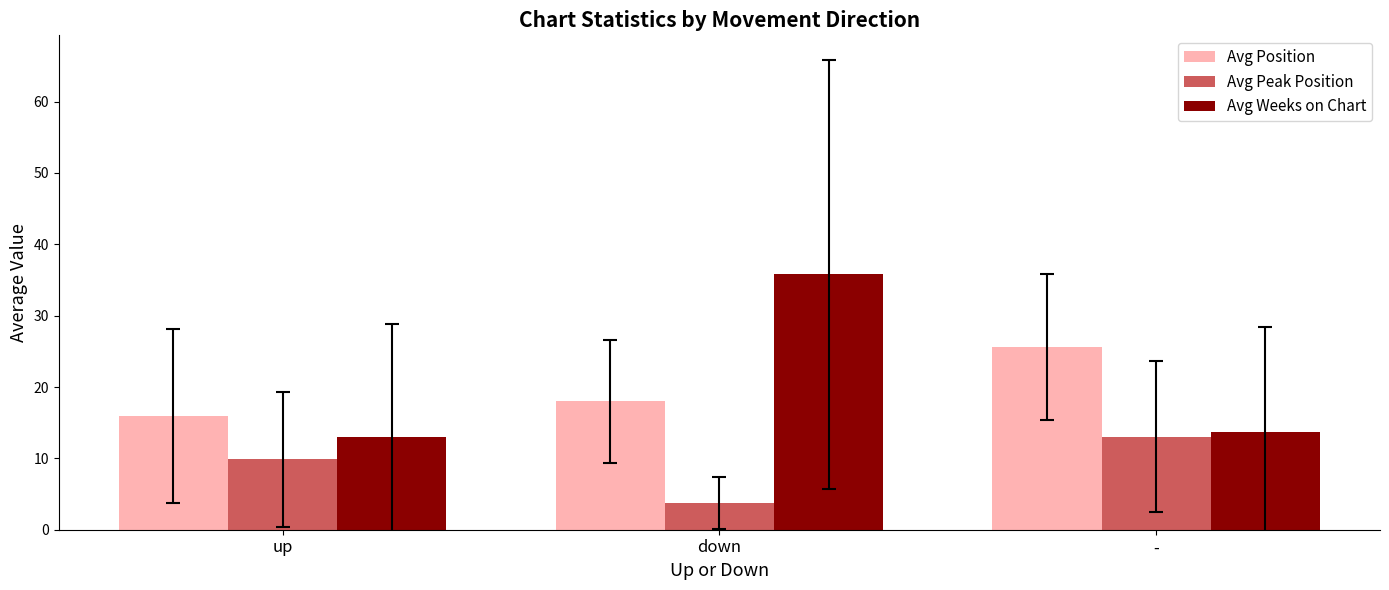

At which category is the sum across all series the highest?

down